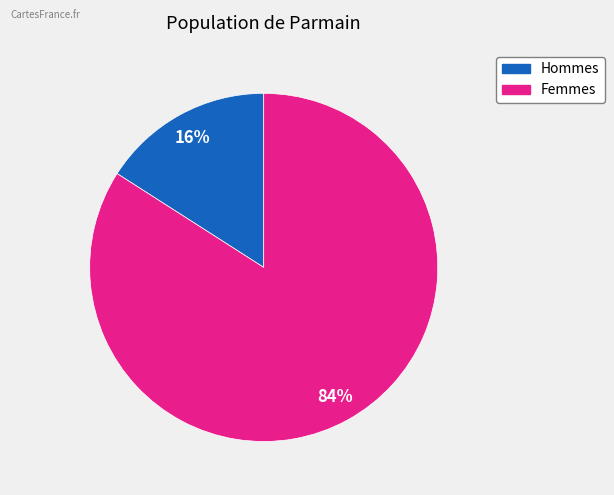

Does any single category account for the majority?

Yes